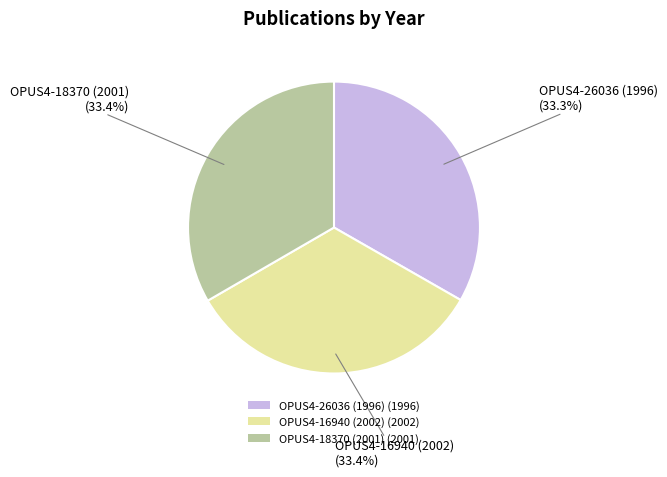

Is OPUS4-26036 (1996) (1996) the majority of the pie?

No